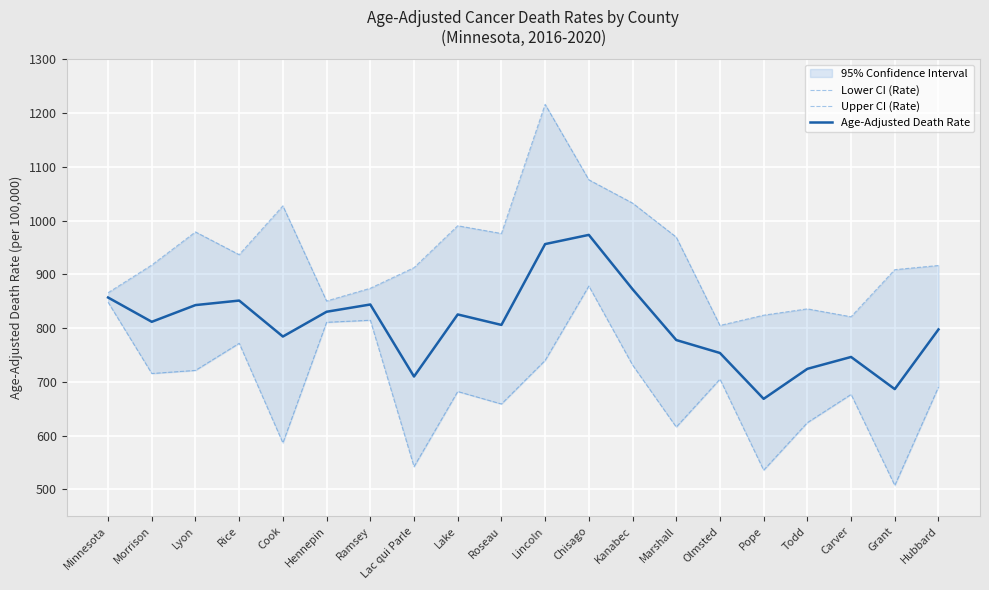

What is the maximum value shown in the chart?

1216.2